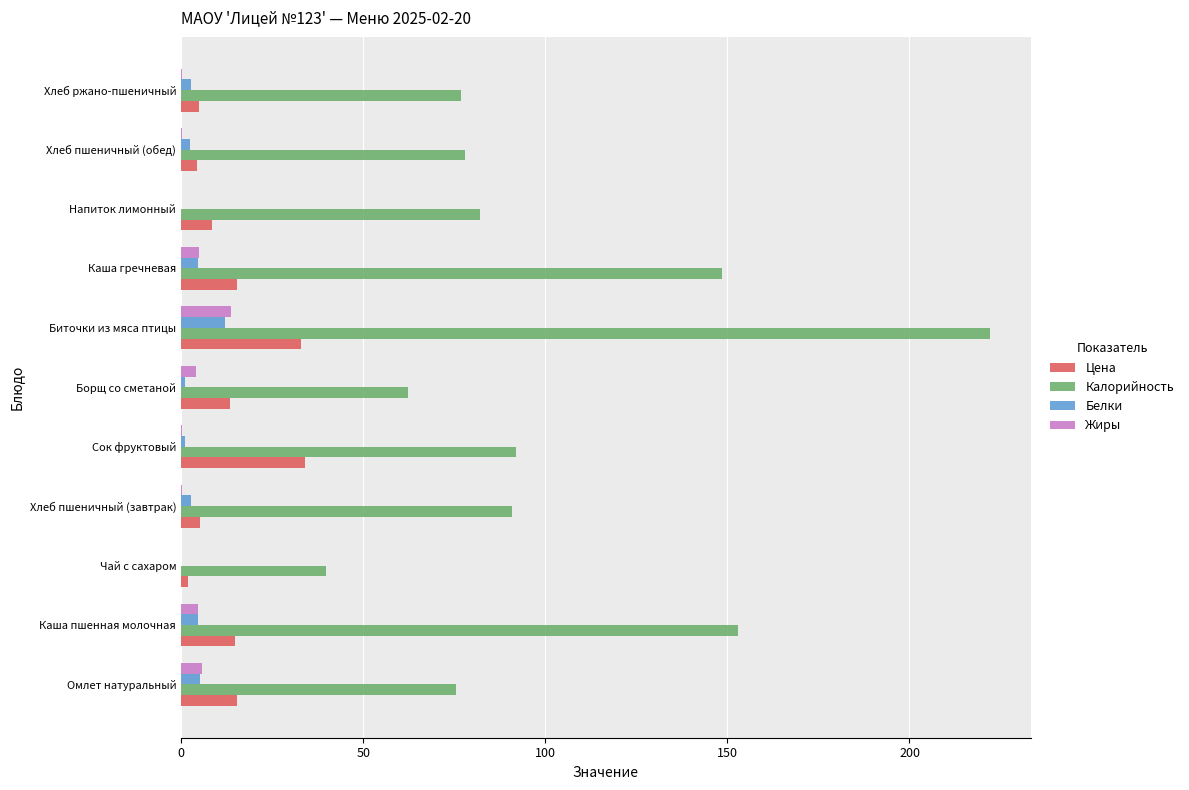

What is the average value of the Жиры series?

3.1